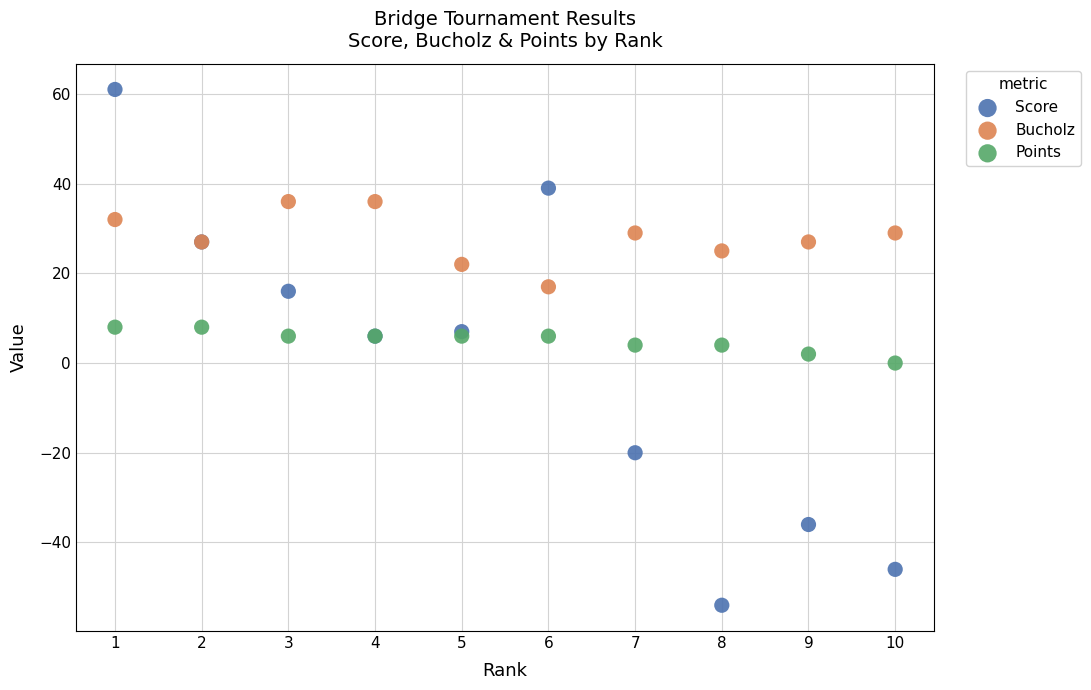

What is the X range (max minus min) for the scatter plot?

9